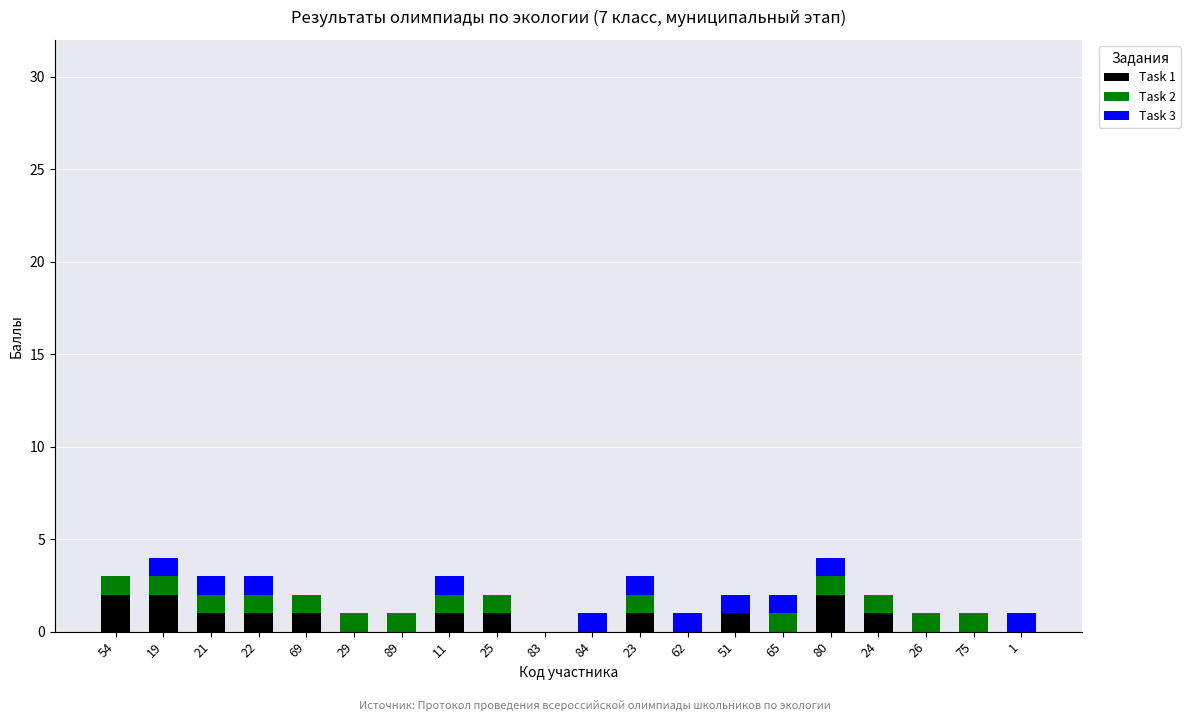

True or false: Task 1 has a value of 3 at 19.

False